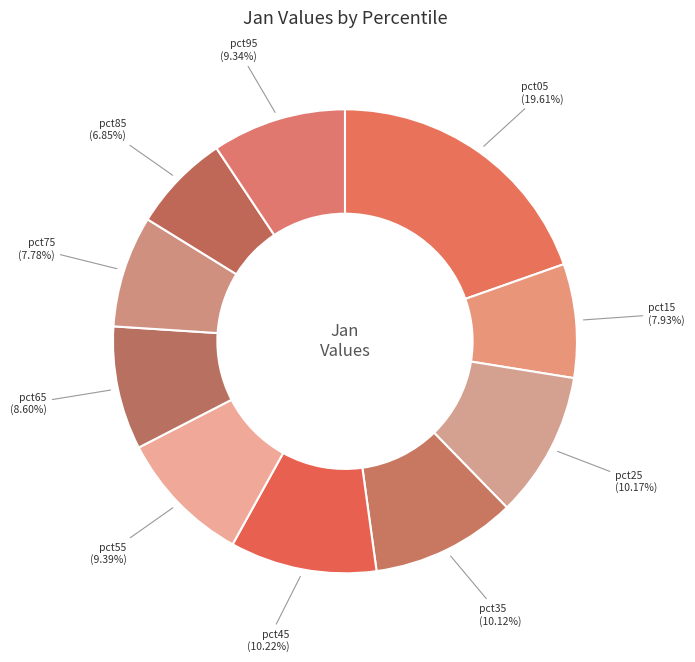

Combined, do pct55 and pct25 account for over 50%?

No